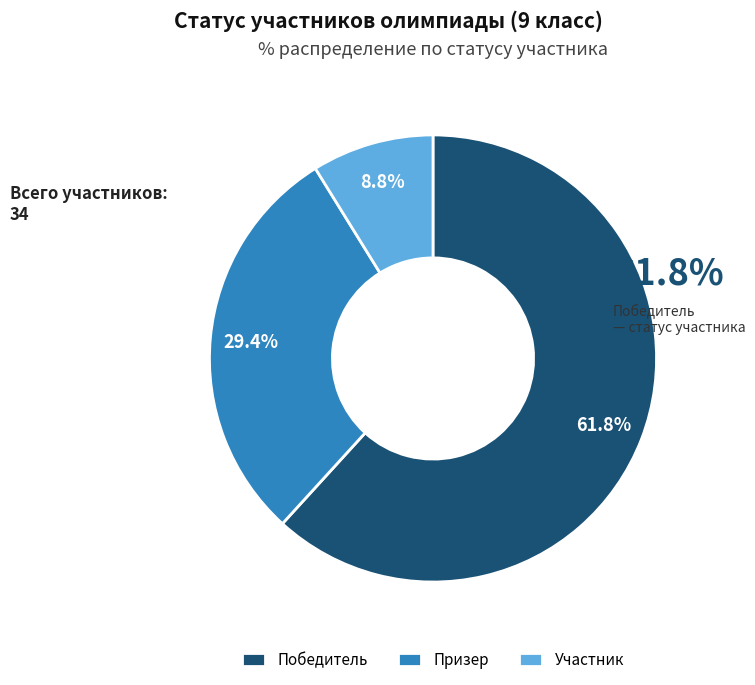

To the nearest percent, what portion does Участник represent?

9%